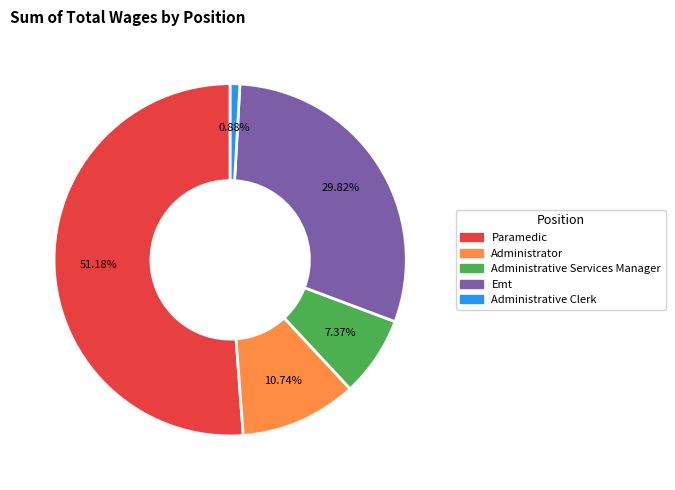

Rank the categories by value from lowest to highest.

Administrative Clerk, Administrative Services Manager, Administrator, Emt, Paramedic